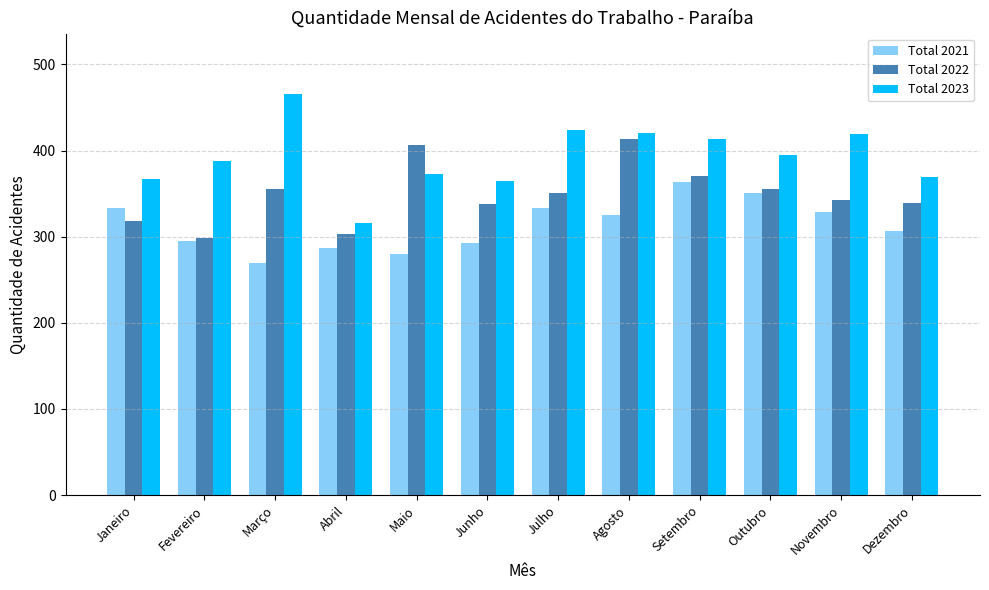

What are all the series names shown in the legend?

Total 2021, Total 2022, Total 2023